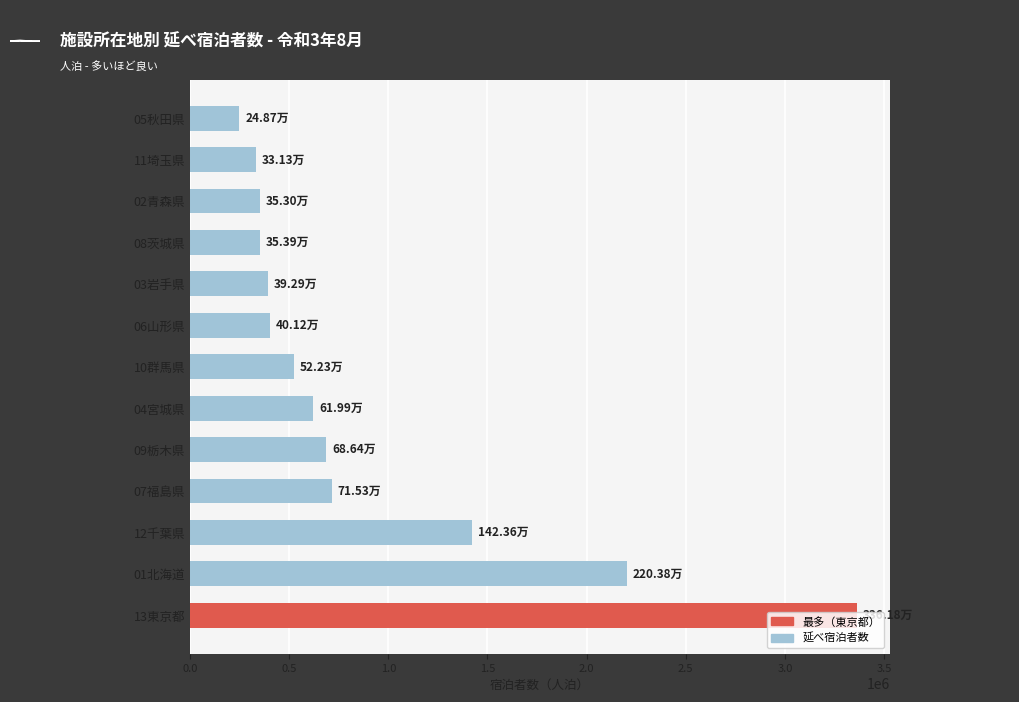

What is the sum of the values at 05秋田県 and 08茨城県?

602610